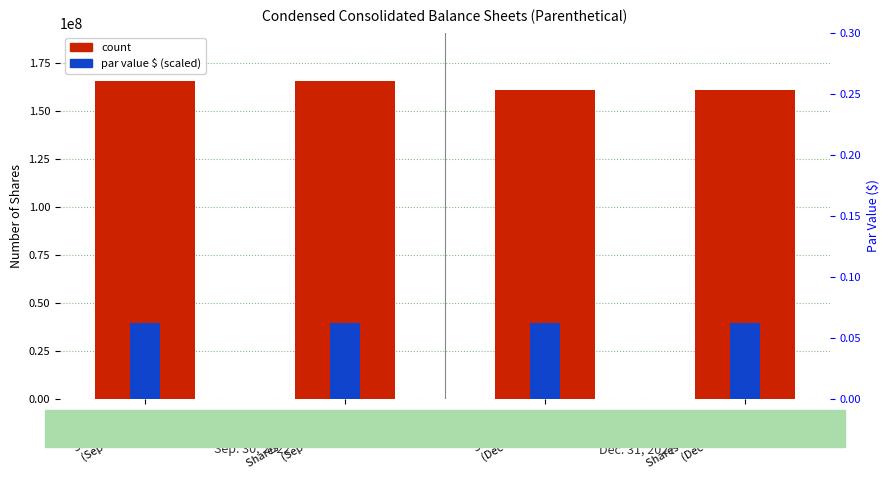

What is the difference between the second highest and second lowest values in the count series?

5198306.0